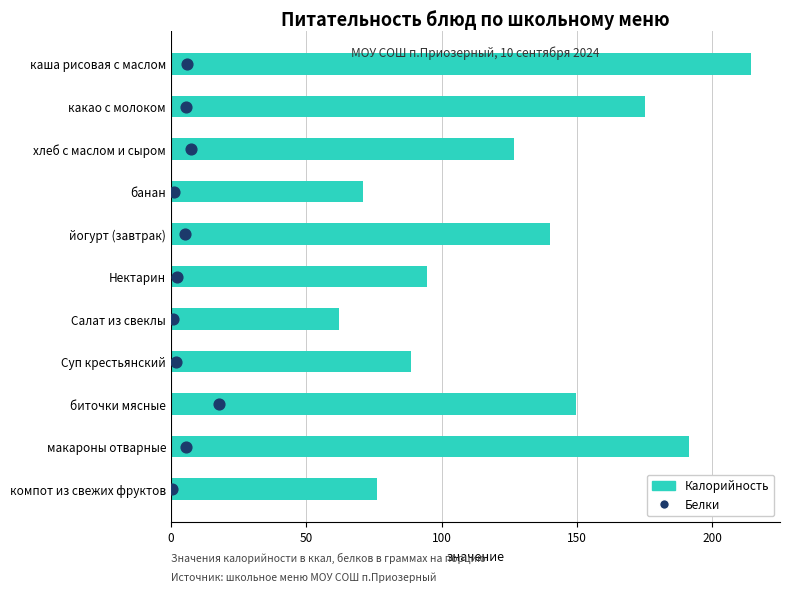

Which series reaches the minimum Y coordinate?

Белки